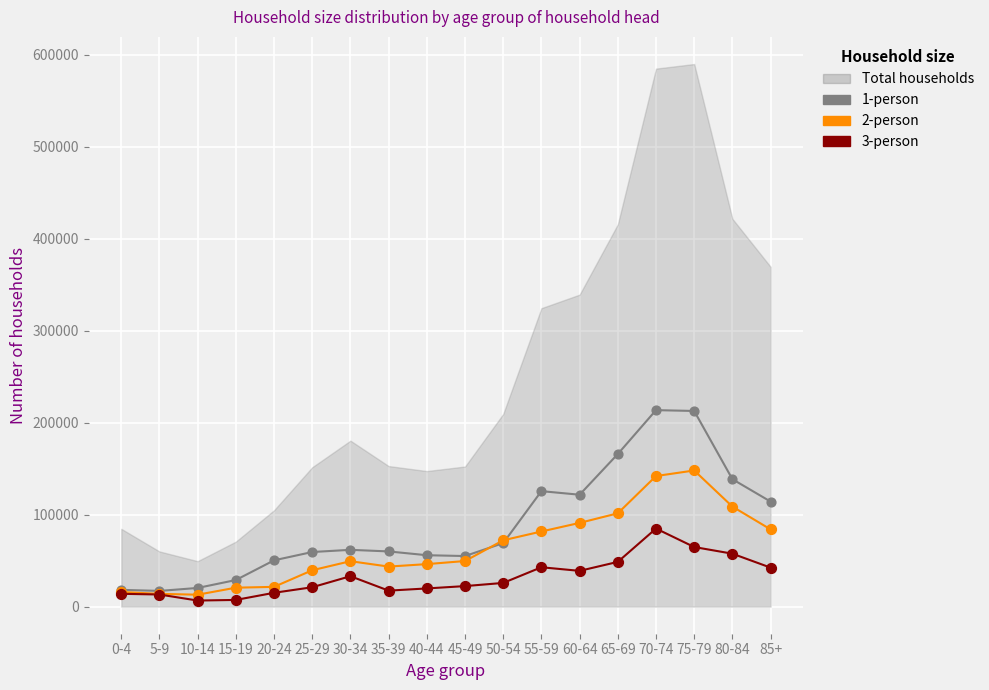

Is the value of 2-person at 50-54 greater than the value of 3-person at 10-14?

Yes